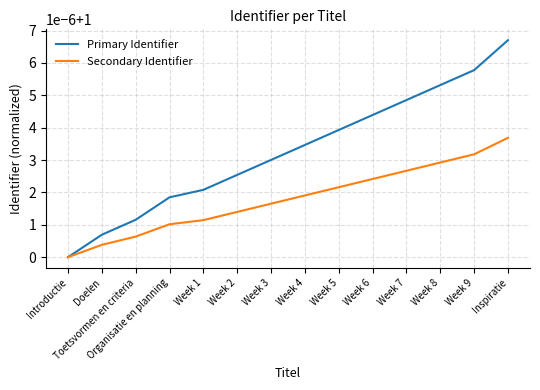

Rank the categories by Primary Identifier value from highest to lowest.

Inspiratie, Week 9, Week 8, Week 7, Week 6, Week 5, Week 4, Week 3, Week 2, Week 1, Organisatie en planning, Toetsvormen en criteria, Doelen, Introductie